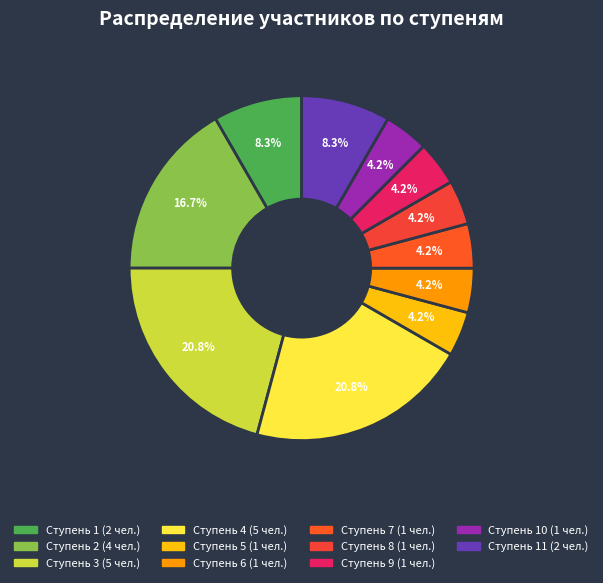

How many slices are in this pie chart?

11